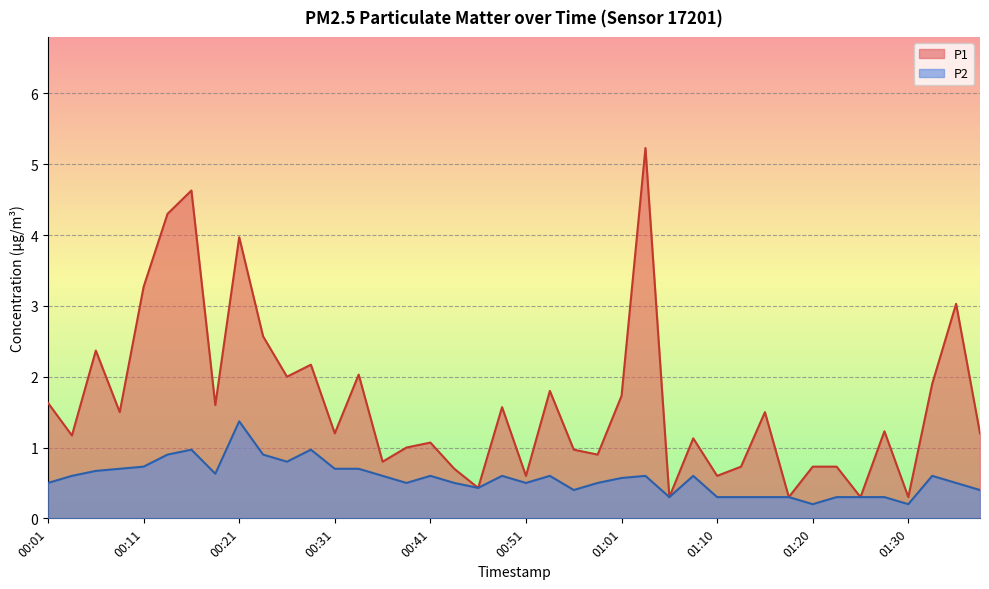

How many series are shown in this chart?

2